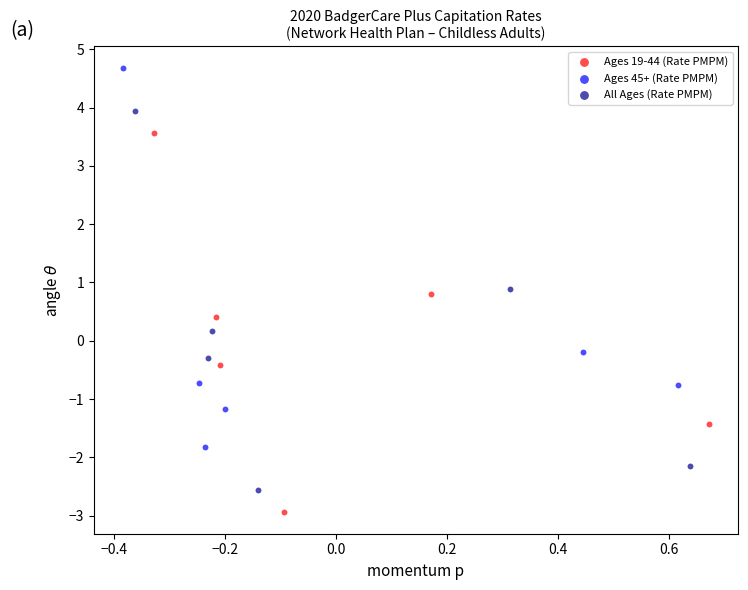

Which series reaches the minimum Y coordinate?

Ages 19-44 (Rate PMPM)